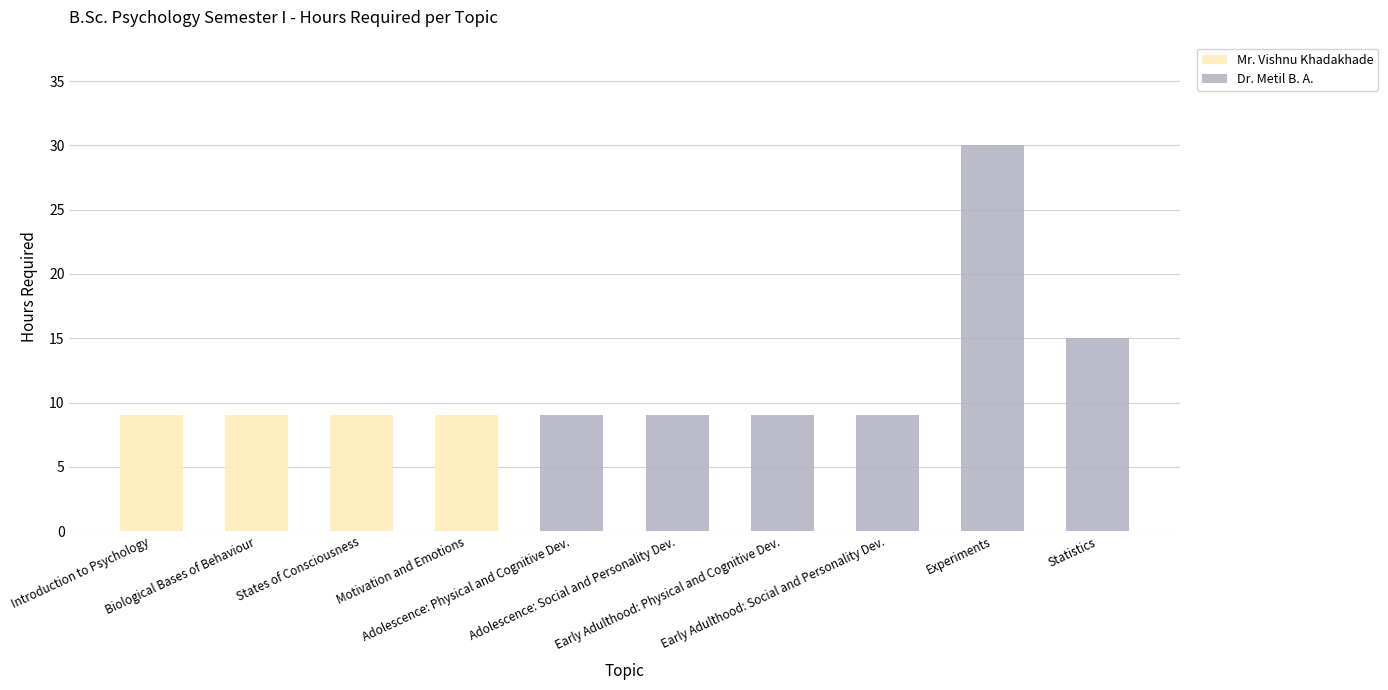

List the series in order of their overall mean, lowest first.

Mr. Vishnu Khadakhade, Dr. Metil B. A.